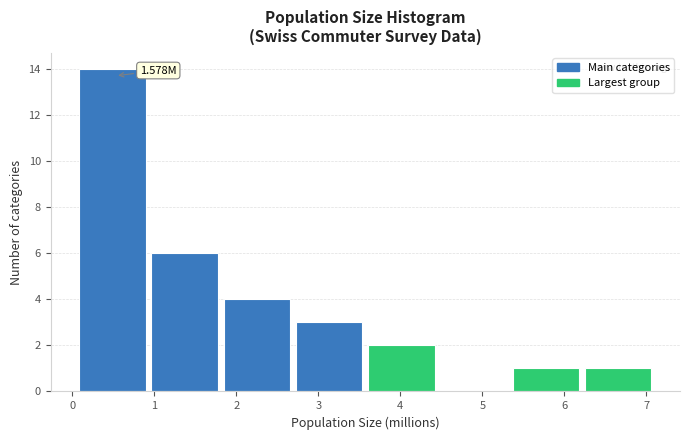

Over which range of the x-axis is the bar tallest?

0.1 to 1.0